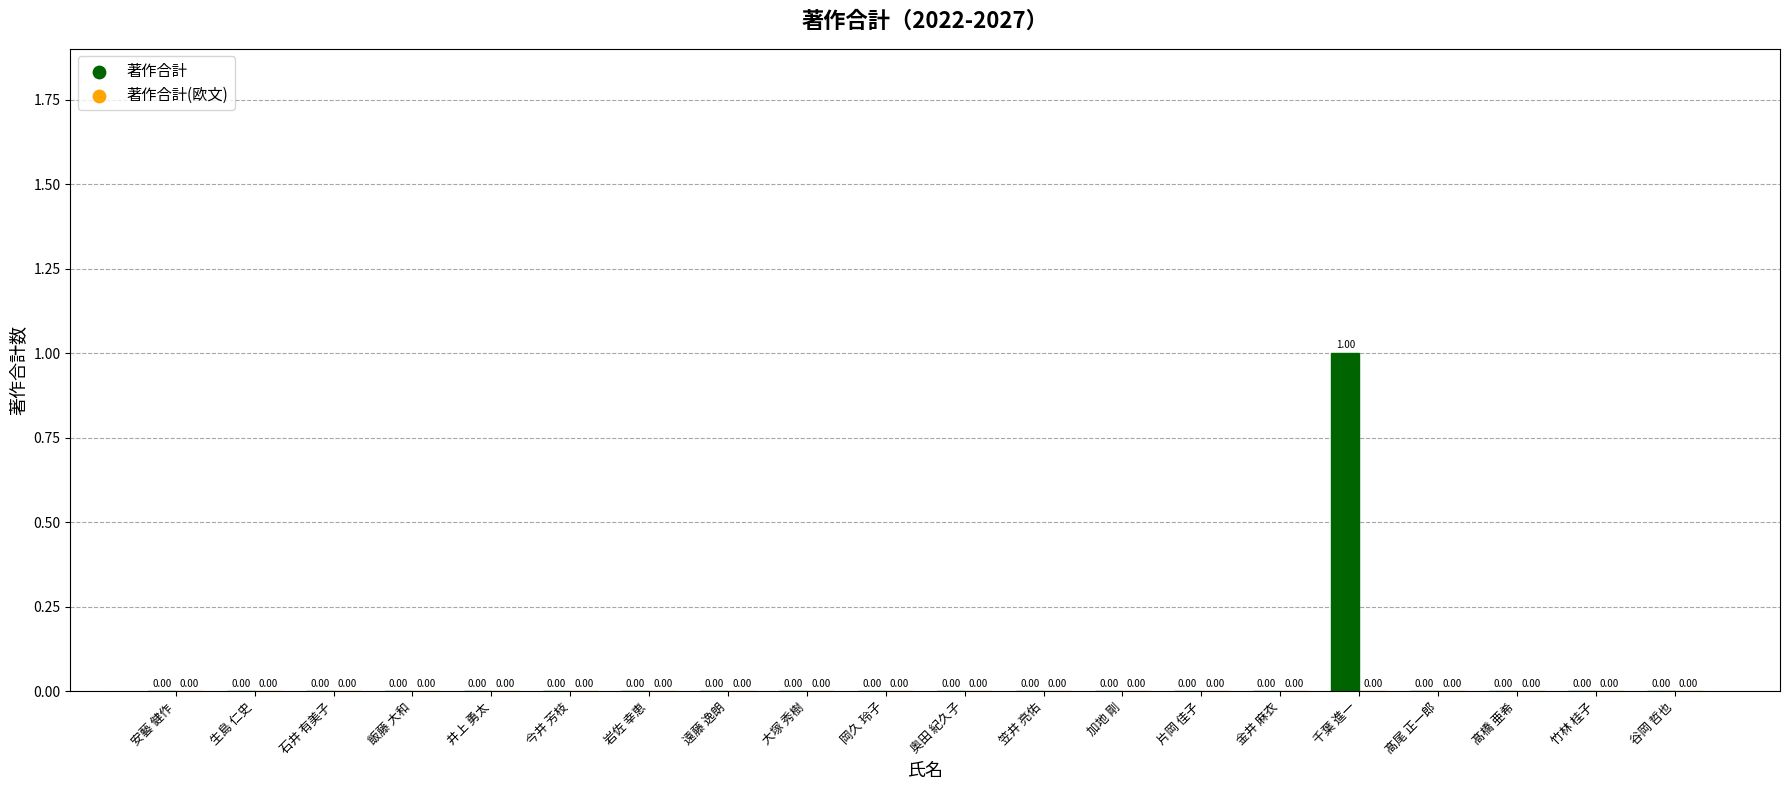

Which label corresponds to the largest value in the chart?

千葉 進一